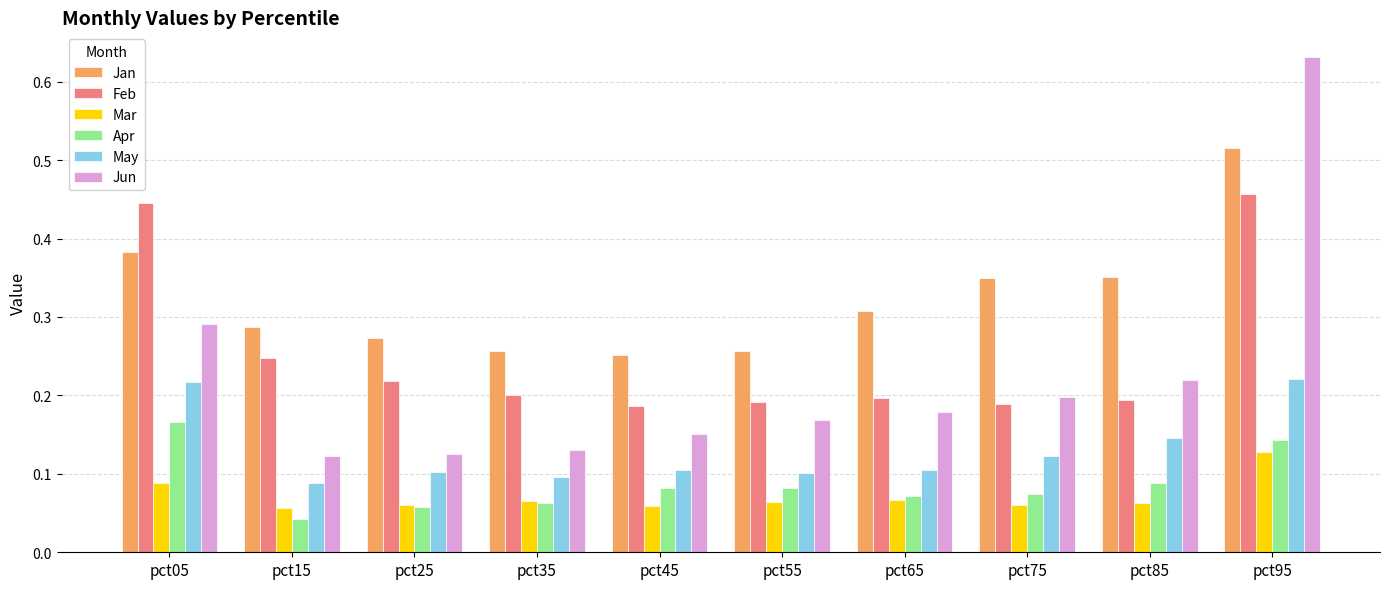

List the series in order of their peak value, lowest first.

Mar, Apr, May, Feb, Jan, Jun